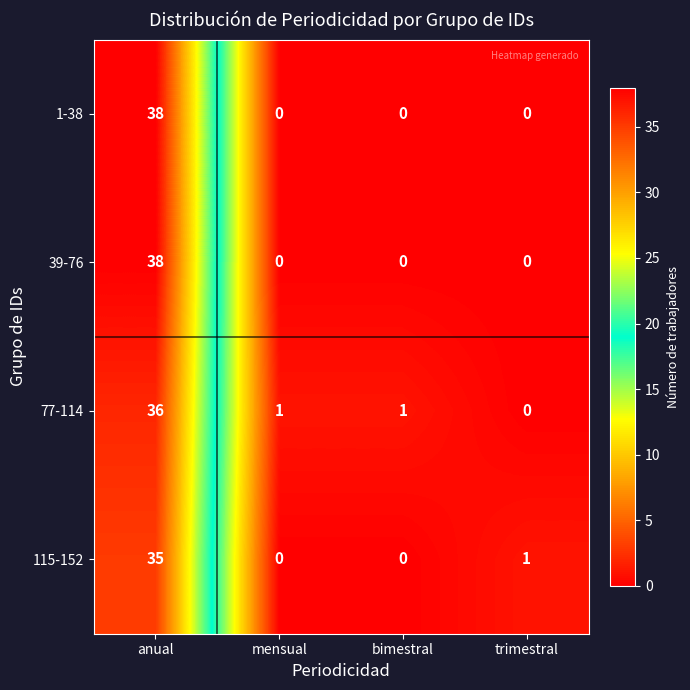

What is the spread (max minus min) of values at anual?

3